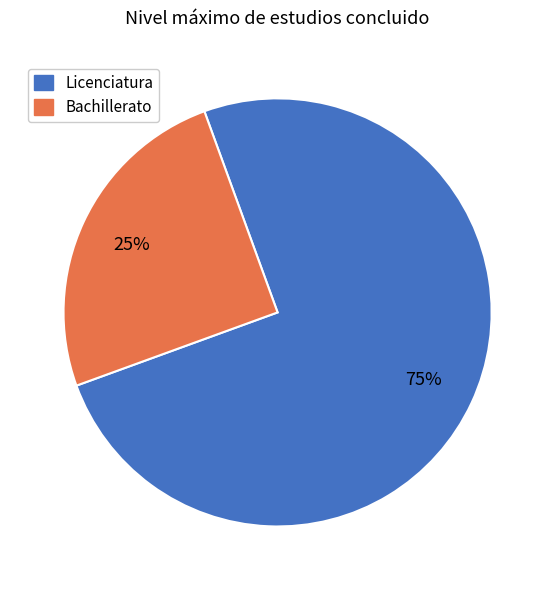

How many segments does this pie chart have?

2